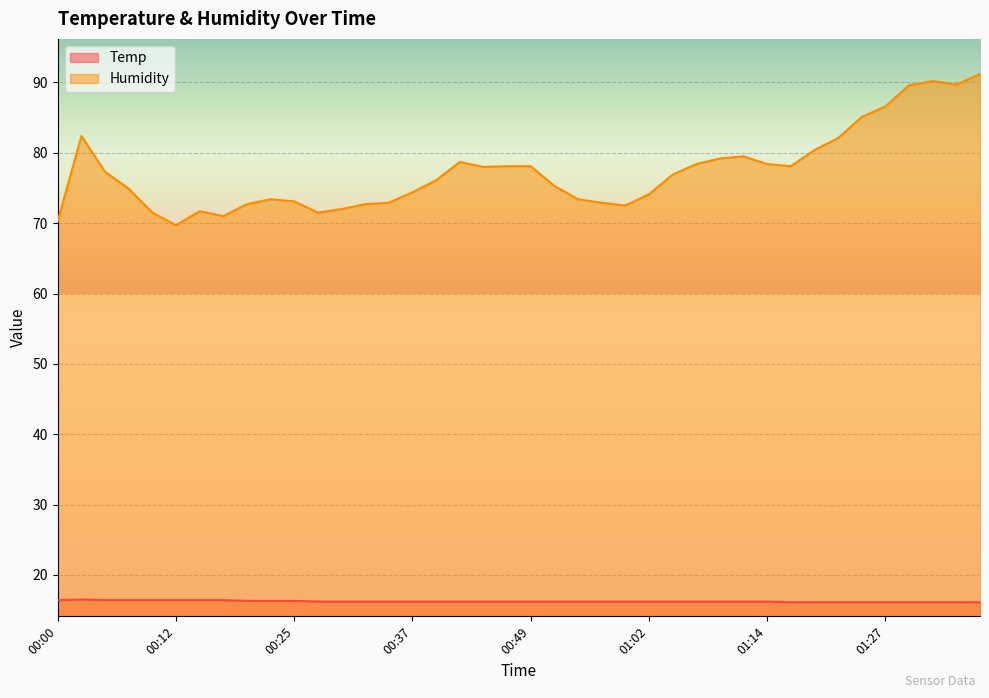

Between 00:42 and 01:20, which series saw the biggest shift?

Humidity